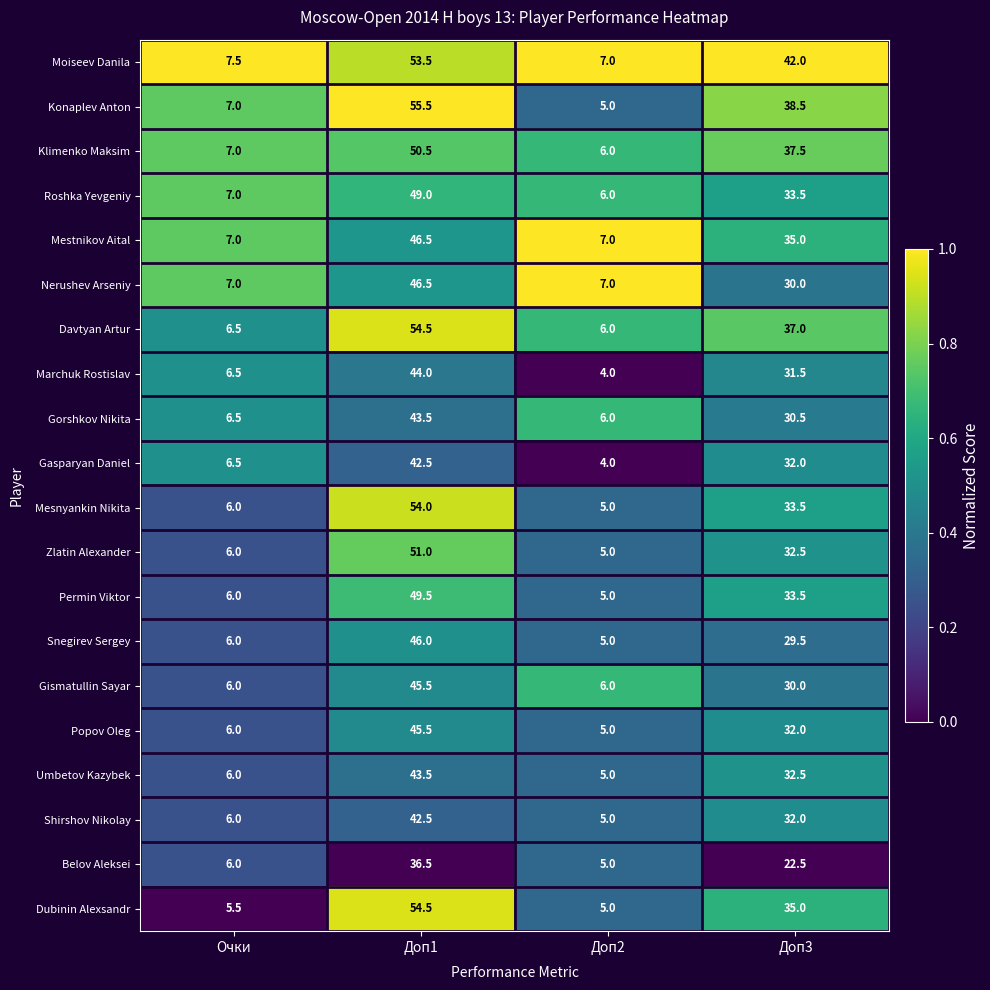

What is the approximate value of Roshka Yevgeniy at Доп1?

49.0